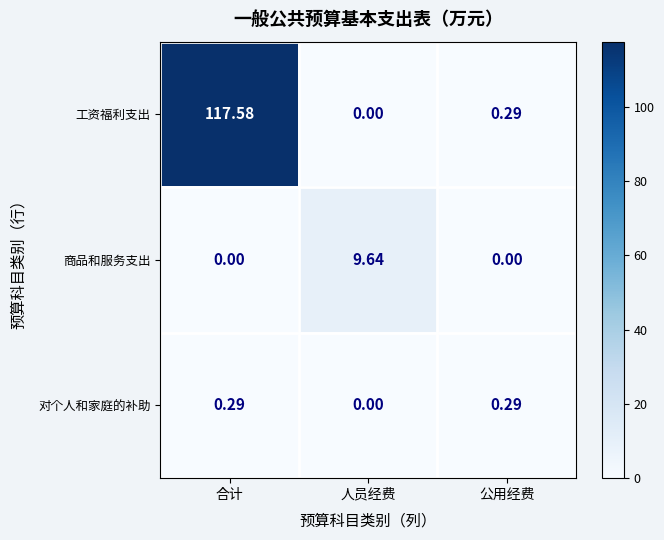

At which label is 对个人和家庭的补助 closest to 0?

人员经费